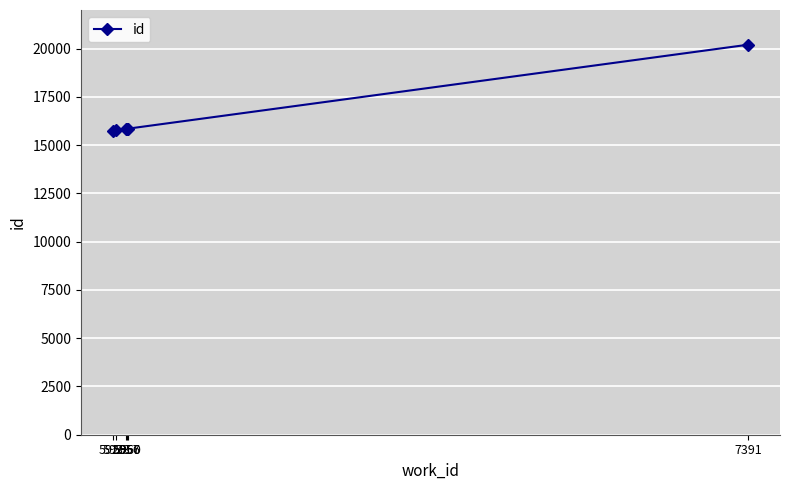

What is the average value?

16535